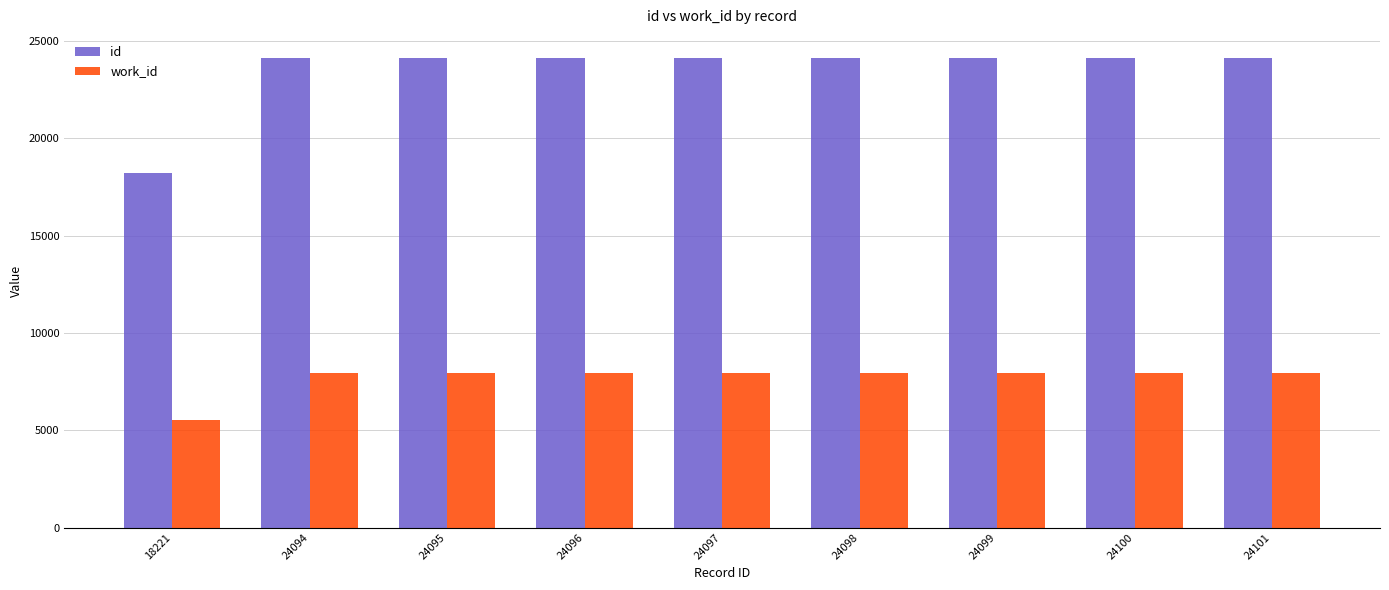

At how many categories does at least one series exceed 19326?

8